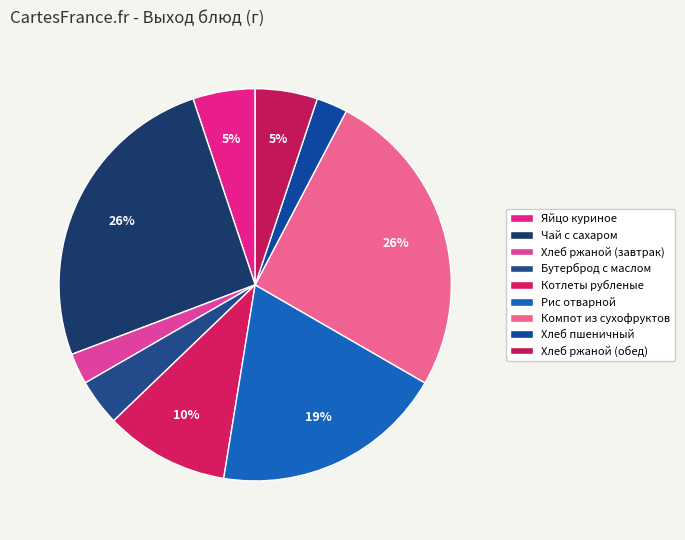

Is there a majority slice in this chart?

No